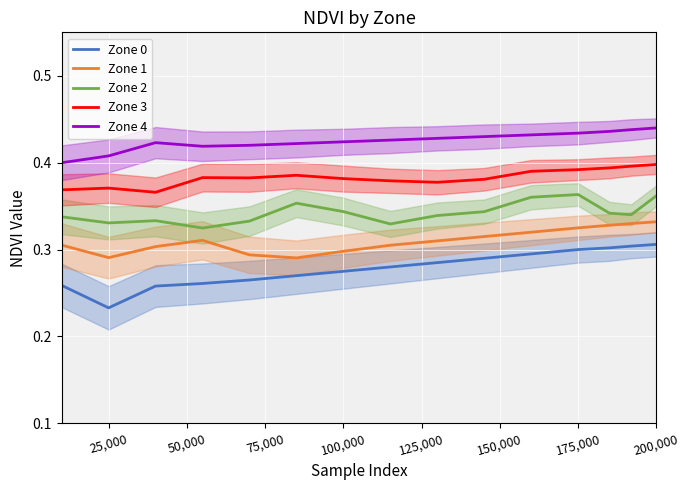

How many interior local peaks does the Zone 4 series have?

1